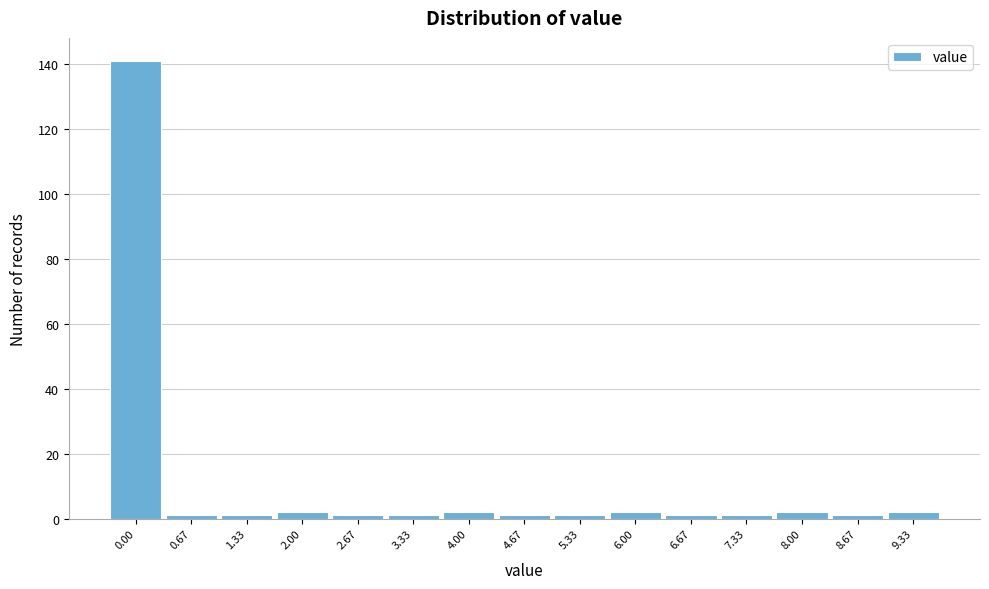

Reading left to right, list all the values displayed in this chart.

0.00=141	0.67=1	1.33=1	2.00=2	2.67=1	3.33=1	4.00=2	4.67=1	5.33=1	6.00=2	6.67=1	7.33=1	8.00=2	8.67=1	9.33=2